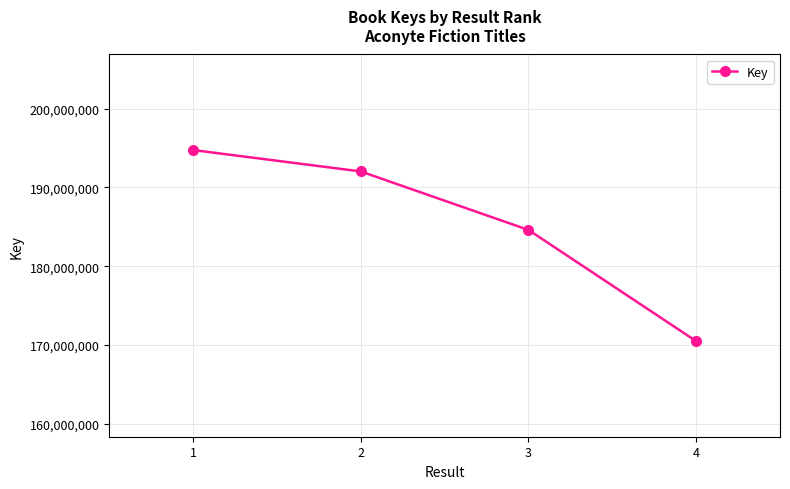

The chart shows a value of 70452301 at 1. True or false?

False